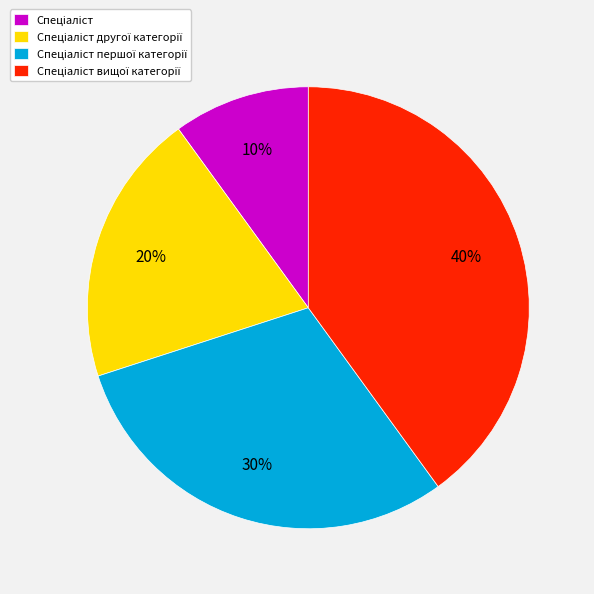

Is there a majority slice in this chart?

No